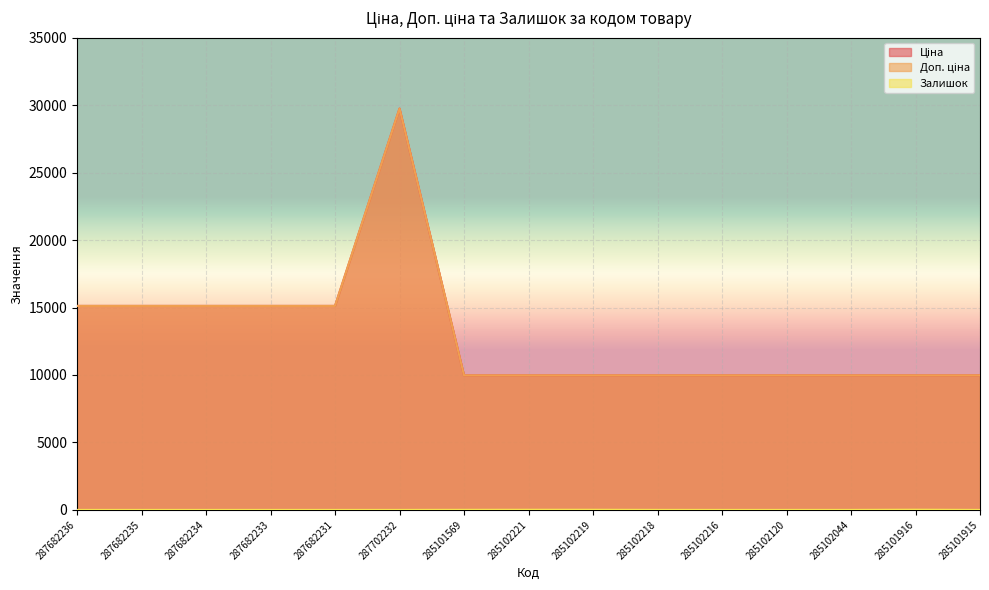

The value of Доп. ціна at 287682233 is 9295.5. True or false?

False